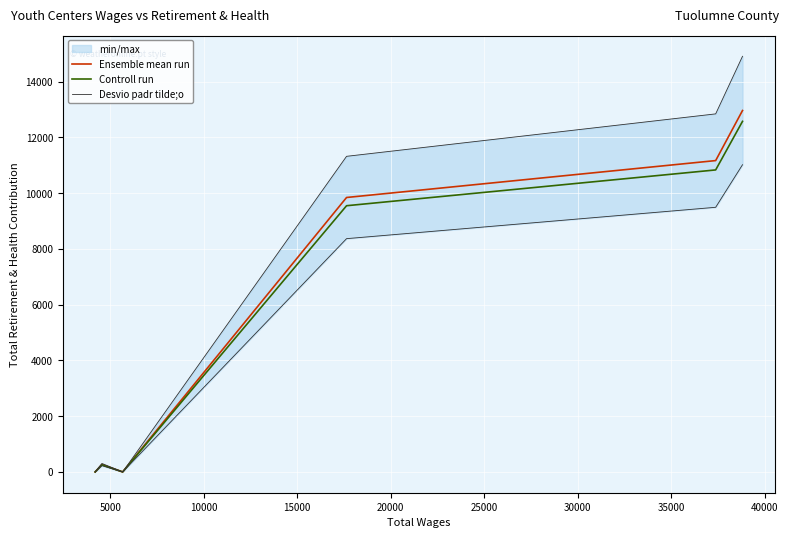

What is the maximum value for Ensemble mean run?

12968.0